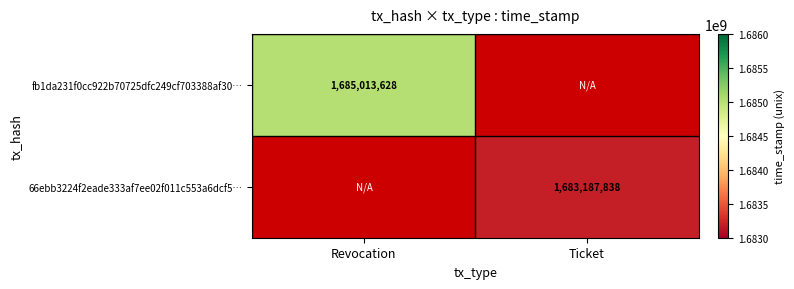

Is it true that fb1da231f0cc922b70725dfc249cf703388af30… equals 1685013628 at Revocation?

True